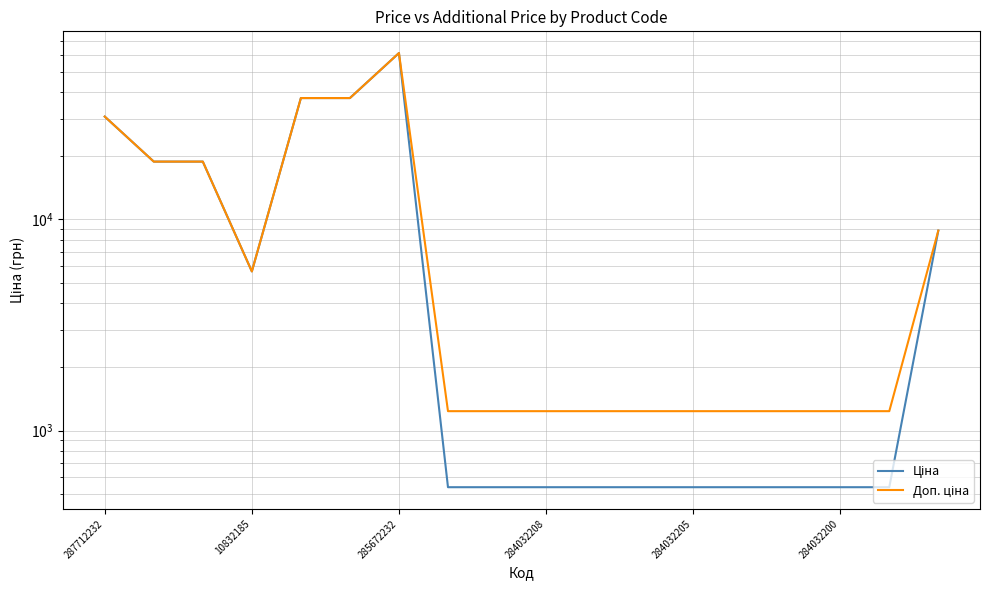

What is the maximum value for Ціна?

61434.3